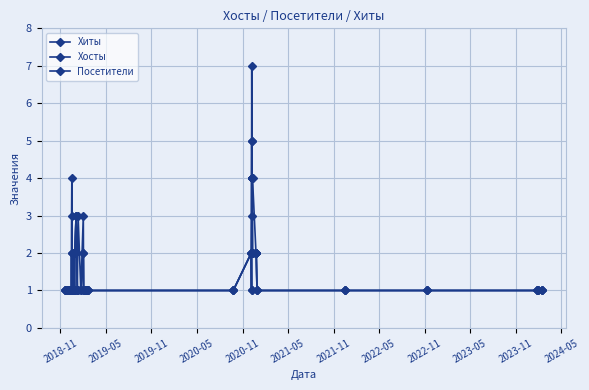

What is the average value of the Хосты series?

2